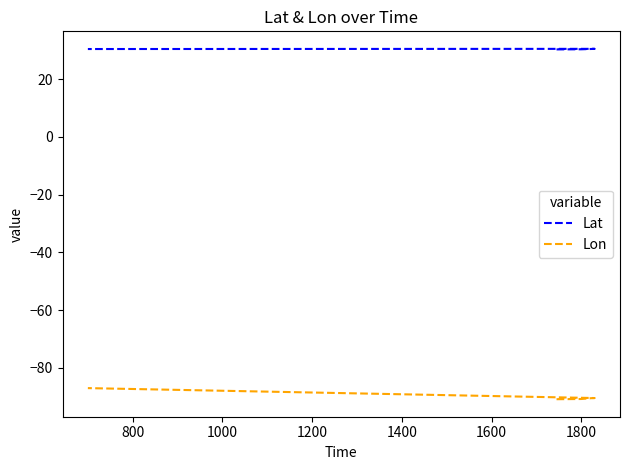

Between 600 and 800, which is larger?

800